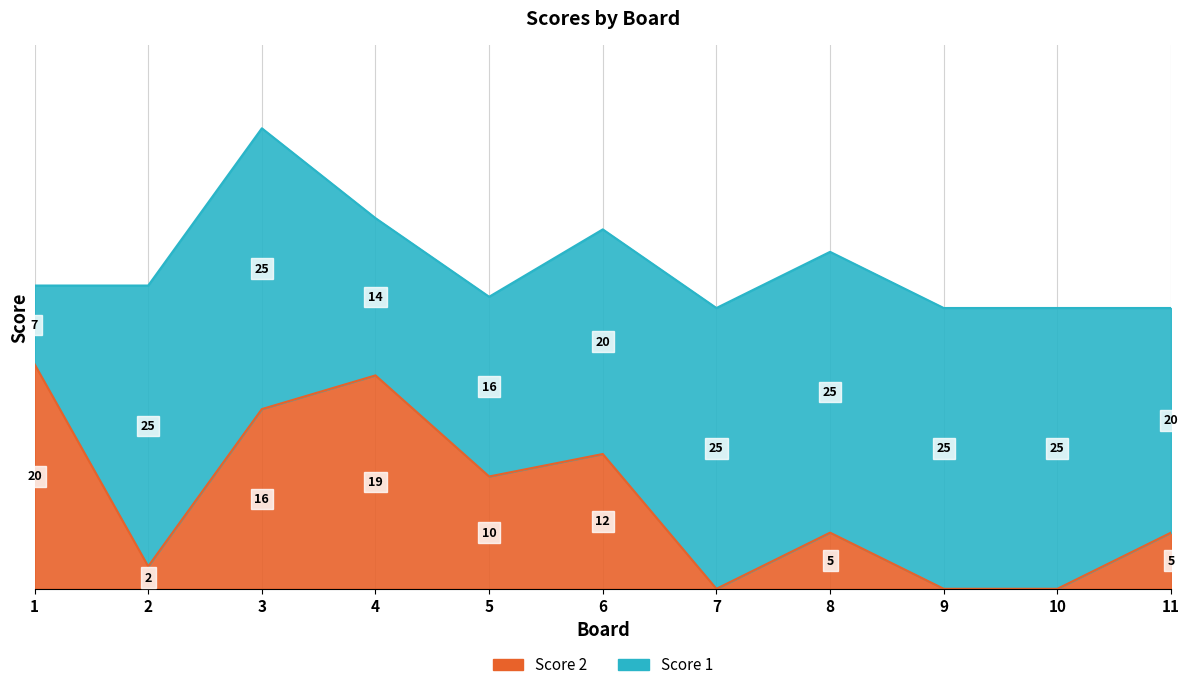

True or false: there are more than 1 points higher than both neighbors.

True